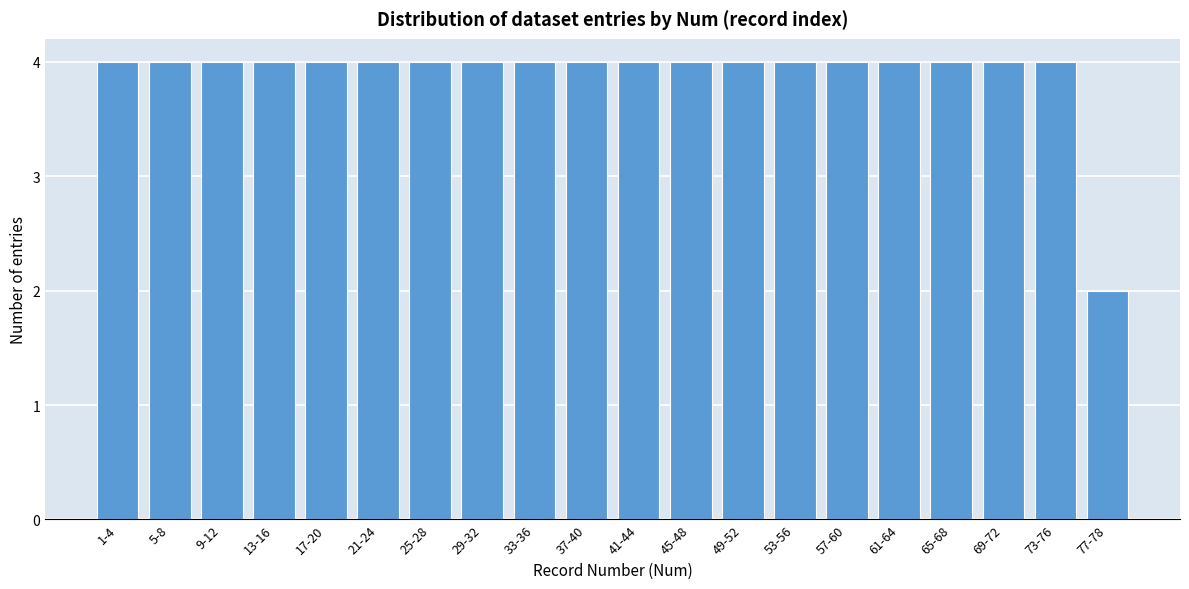

Reading left to right, list all the values displayed in this chart.

1-4=4	5-8=4	9-12=4	13-16=4	17-20=4	21-24=4	25-28=4	29-32=4	33-36=4	37-40=4	41-44=4	45-48=4	49-52=4	53-56=4	57-60=4	61-64=4	65-68=4	69-72=4	73-76=4	77-78=2